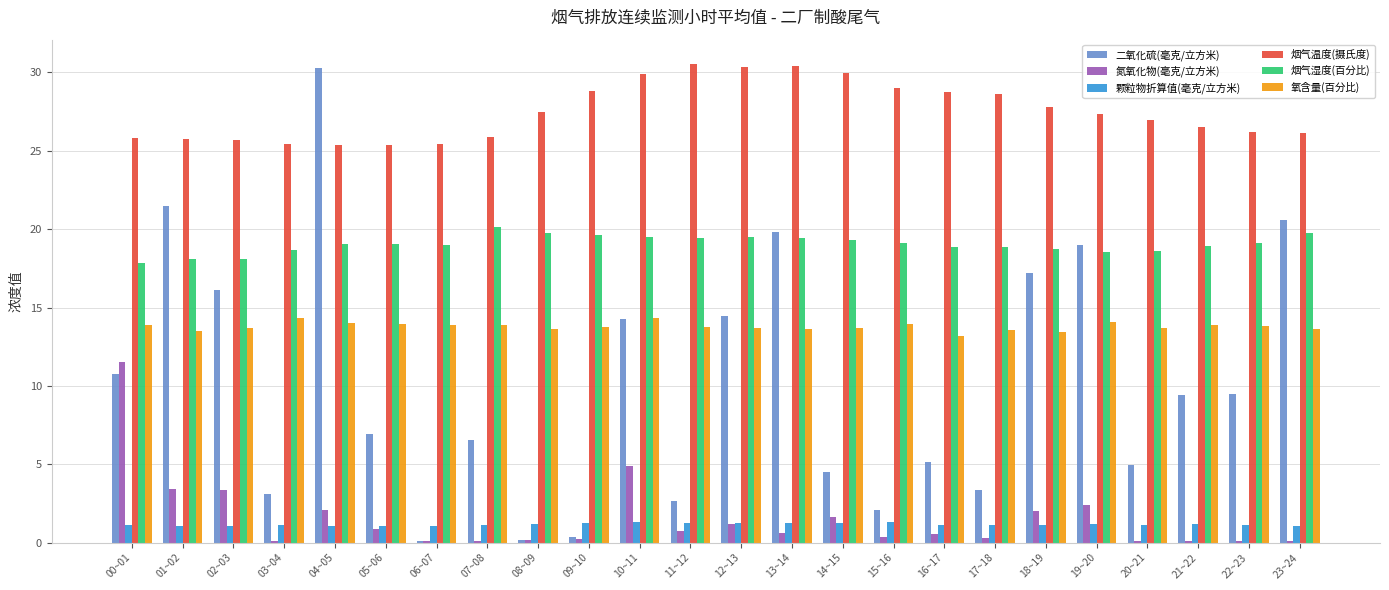

What is the greatest value displayed?

30.6